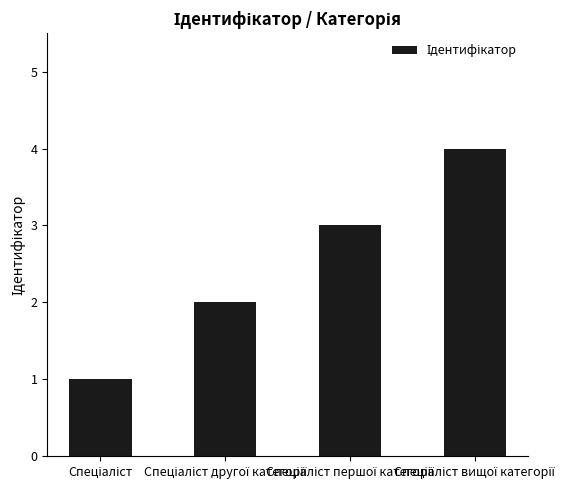

What is the sum of all values?

10